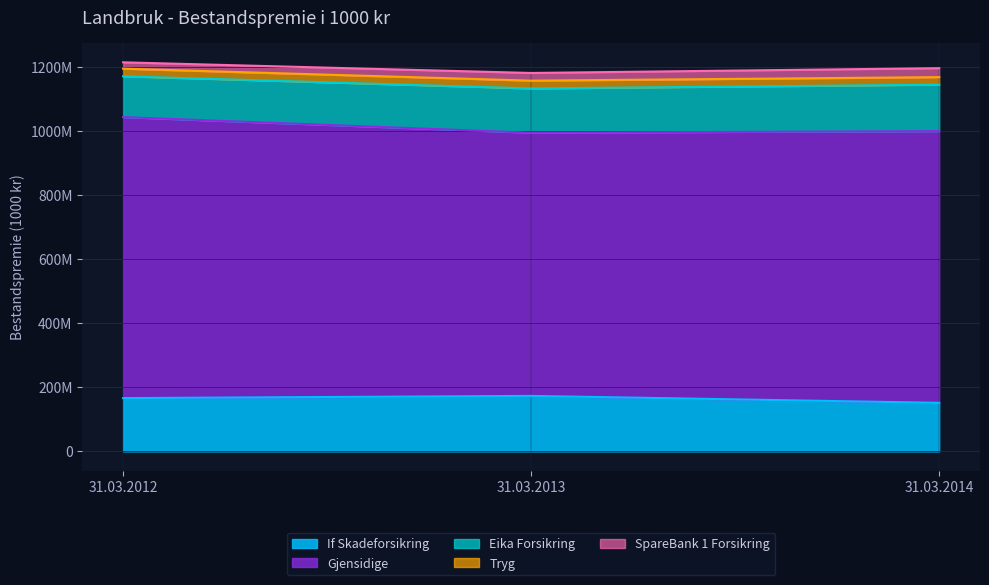

What is the total value across all series at 31.03.2012?

1215508